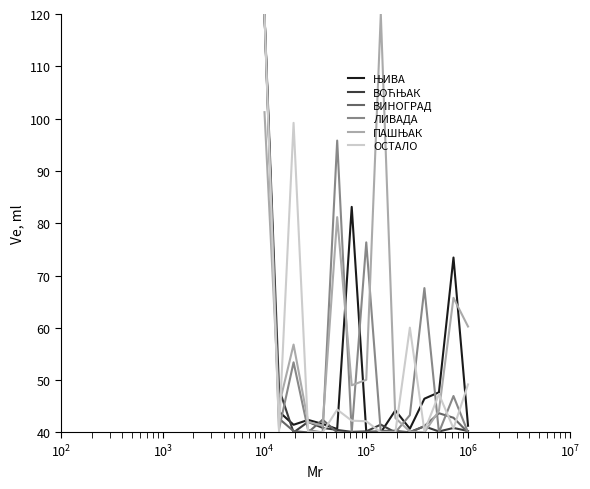

What is the maximum value shown in the chart?

120.0